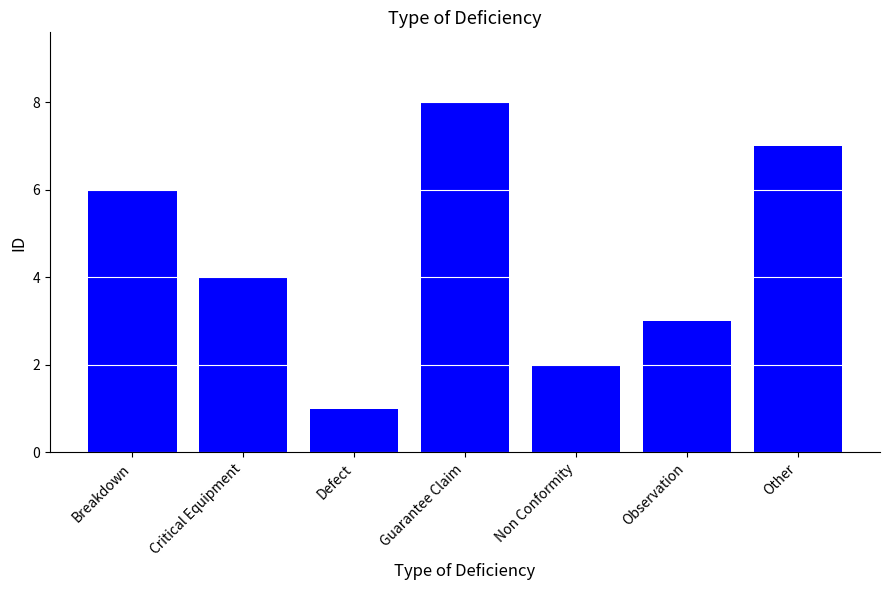

Reading left to right, extract all data points from this chart.

6	4	1	8	2	3	7